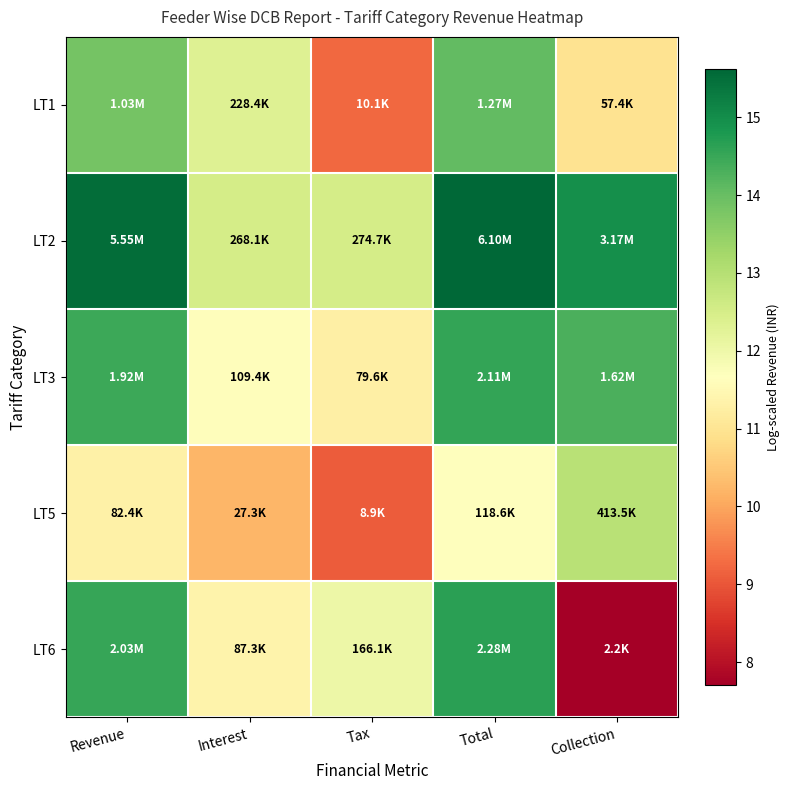

At which category is the sum across all series the highest?

Total